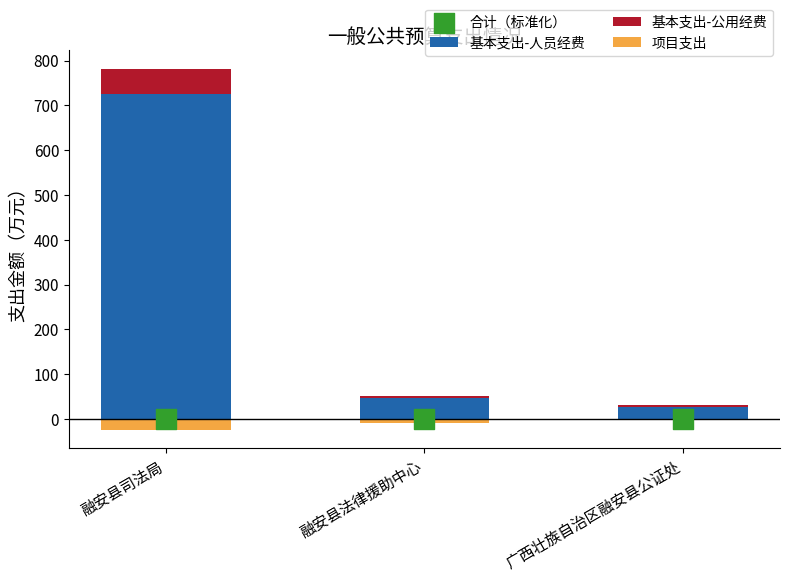

At how many categories does at least one series exceed 353?

1